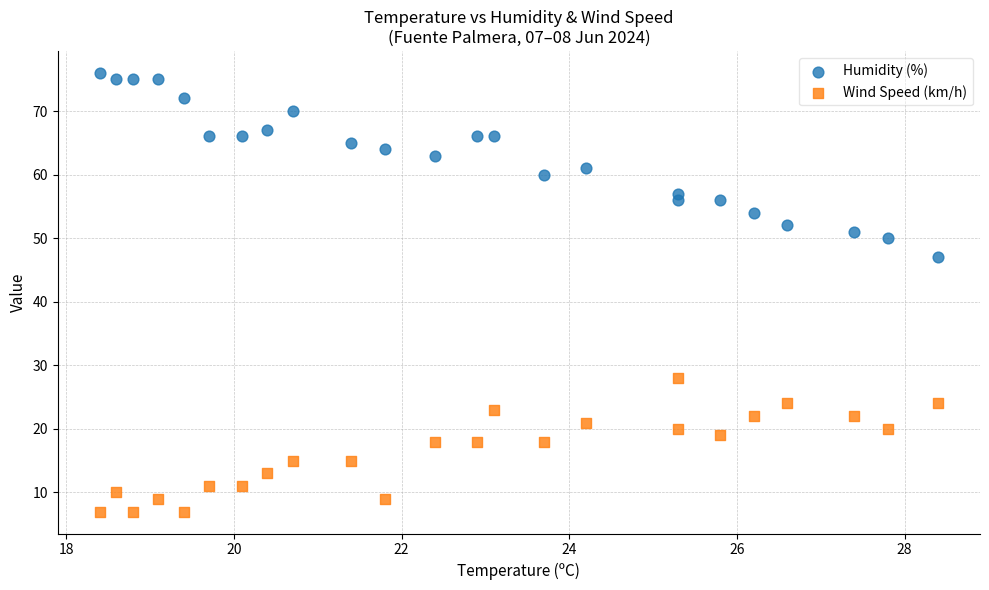

What are all the series names shown in the legend?

Humidity (%), Wind Speed (km/h)